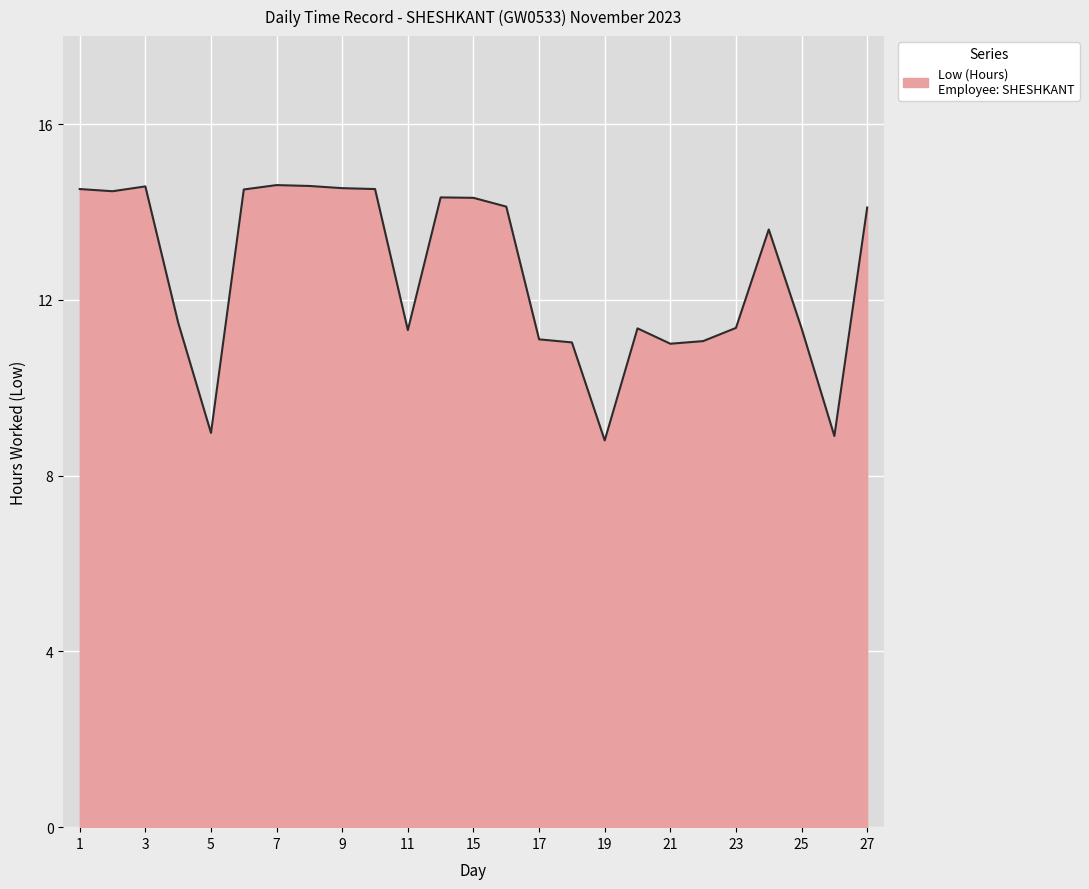

What is the maximum value shown in the chart?

14.6